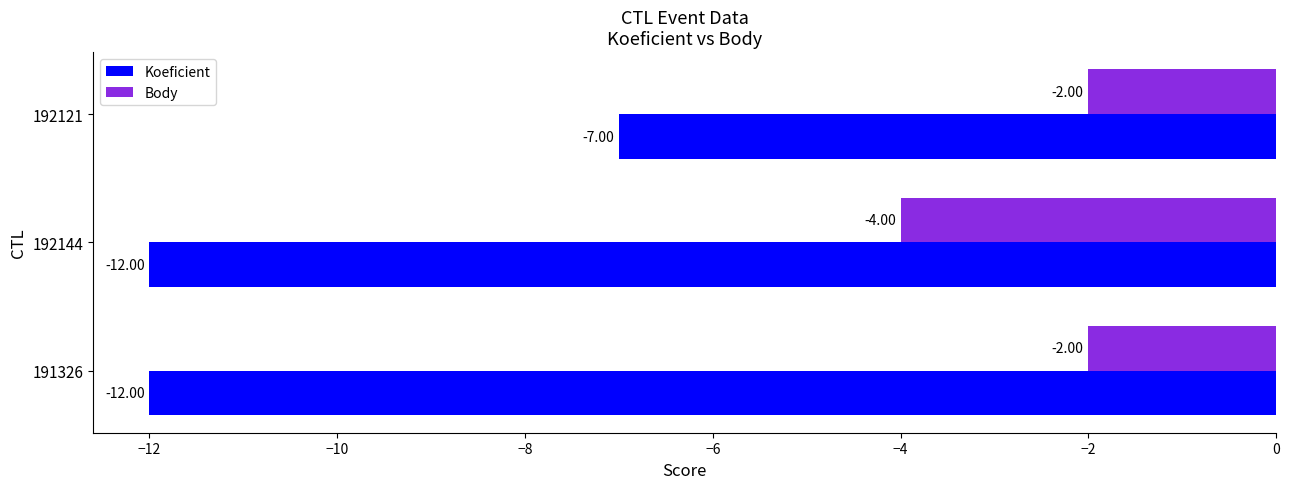

What is the difference between the highest and lowest values at 192144?

8